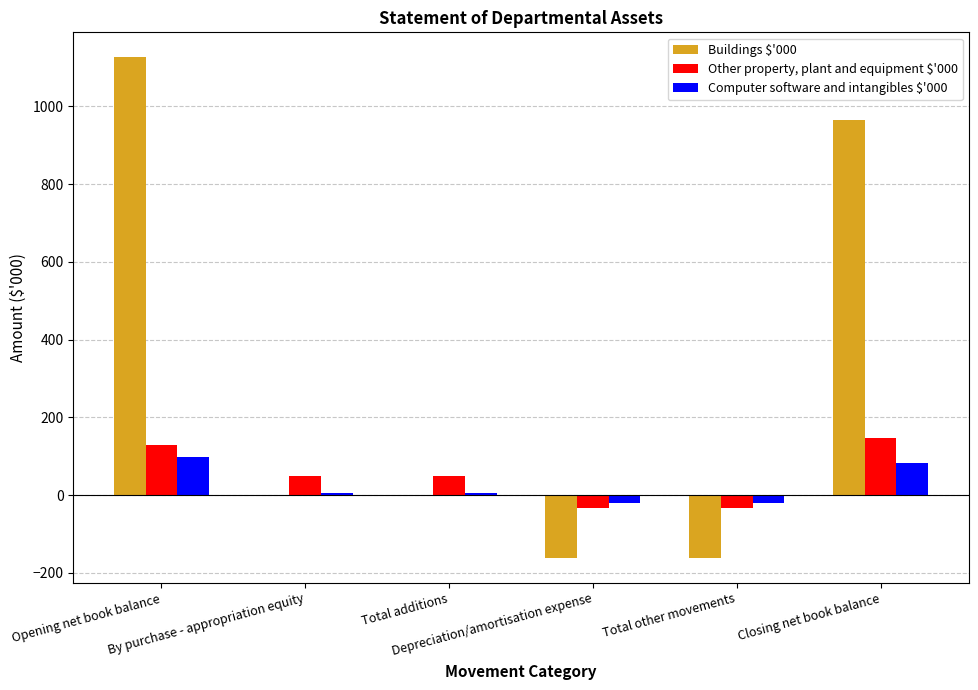

Read the Computer software and intangibles $'000 value at Closing net book balance, to the nearest 5.

85